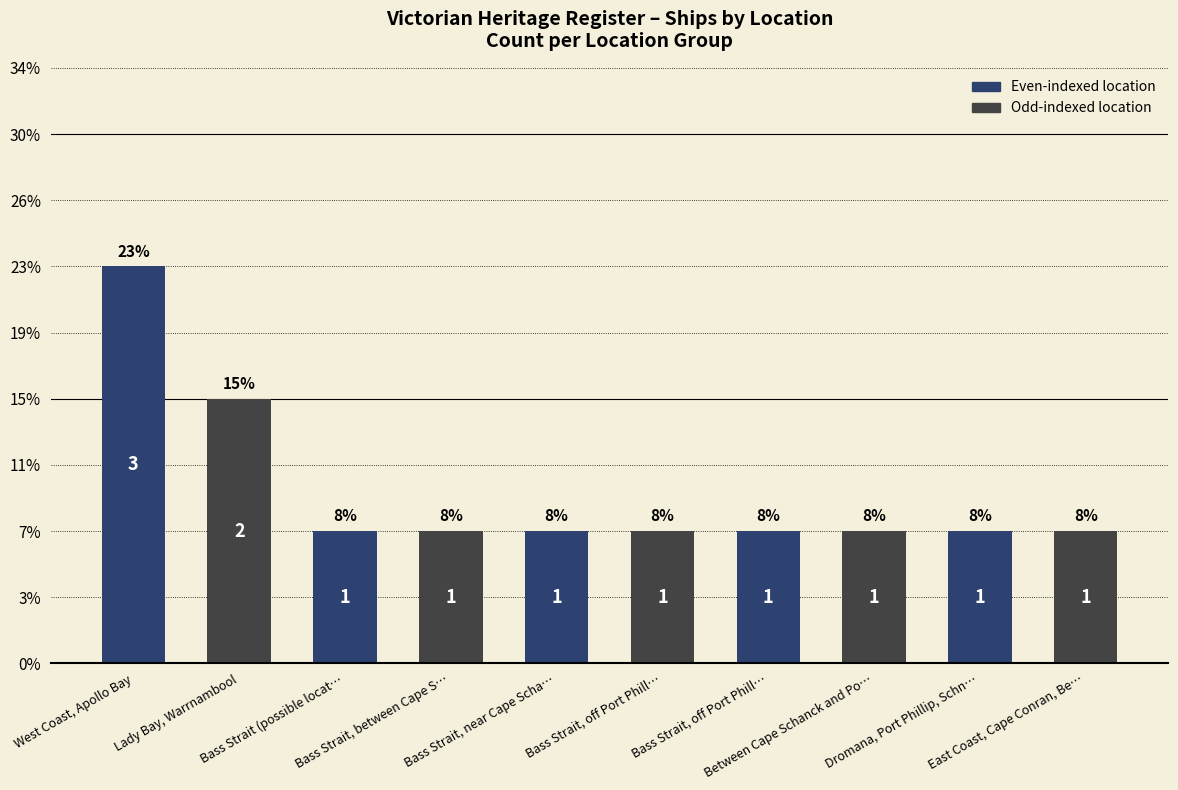

What value does the data have at West Coast, Apollo Bay?

3